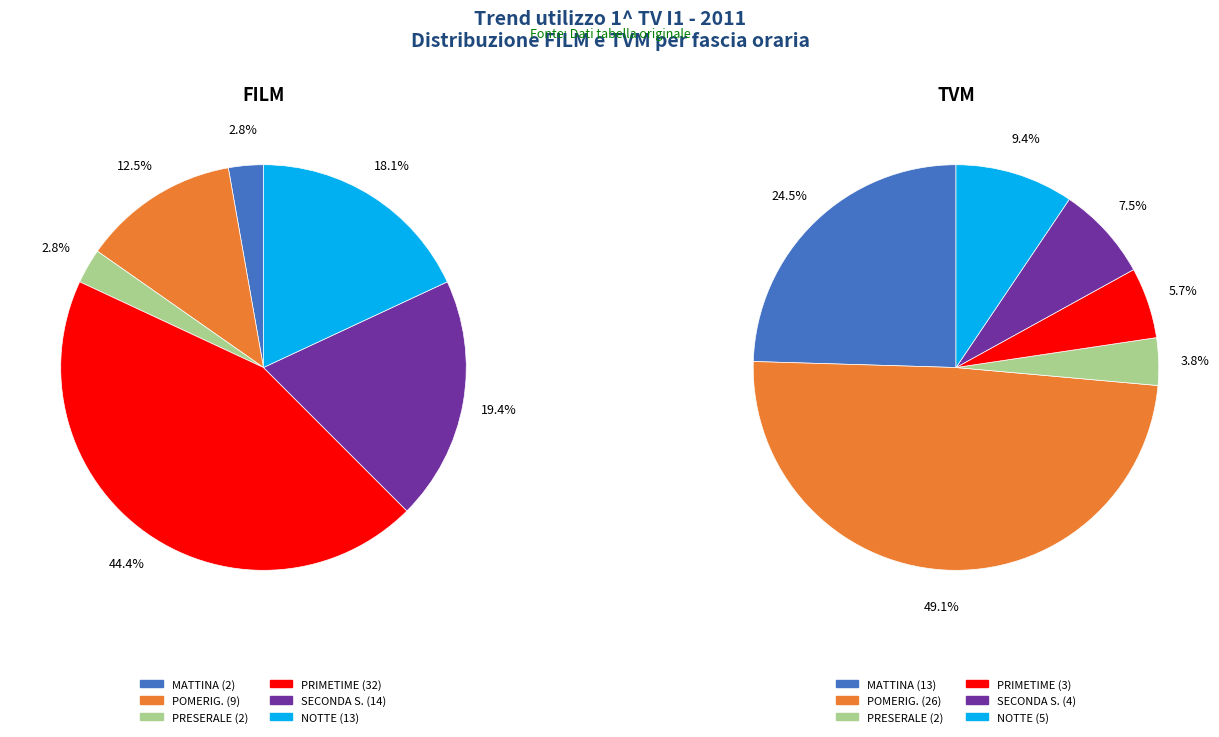

To the nearest percent, what is the average slice percentage?

17%